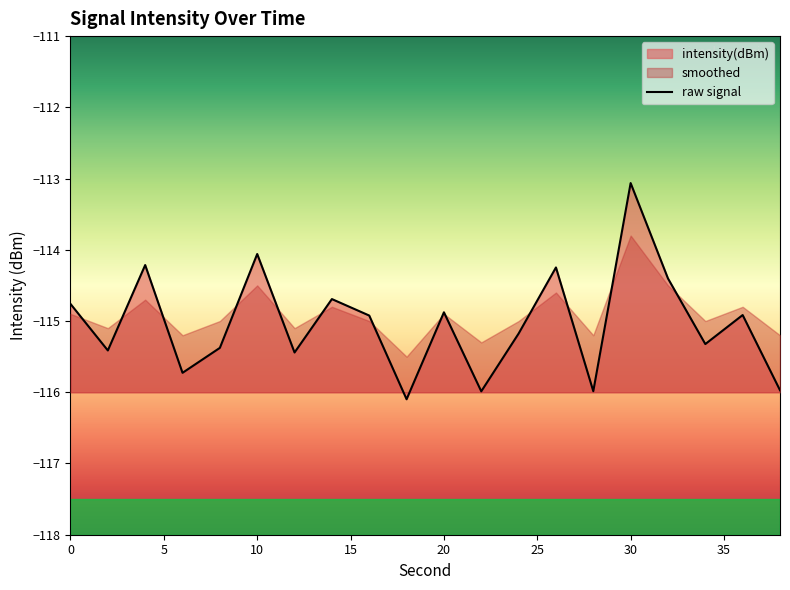

True or false: raw signal has a value of -114.9 at 20.

True